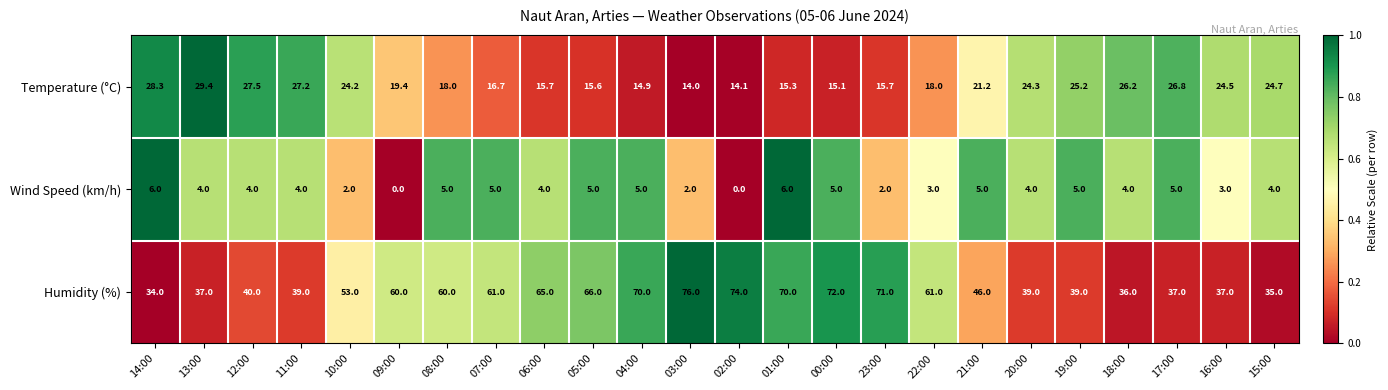

Which series changed the most between 08:00 and 22:00?

Wind Speed (km/h)